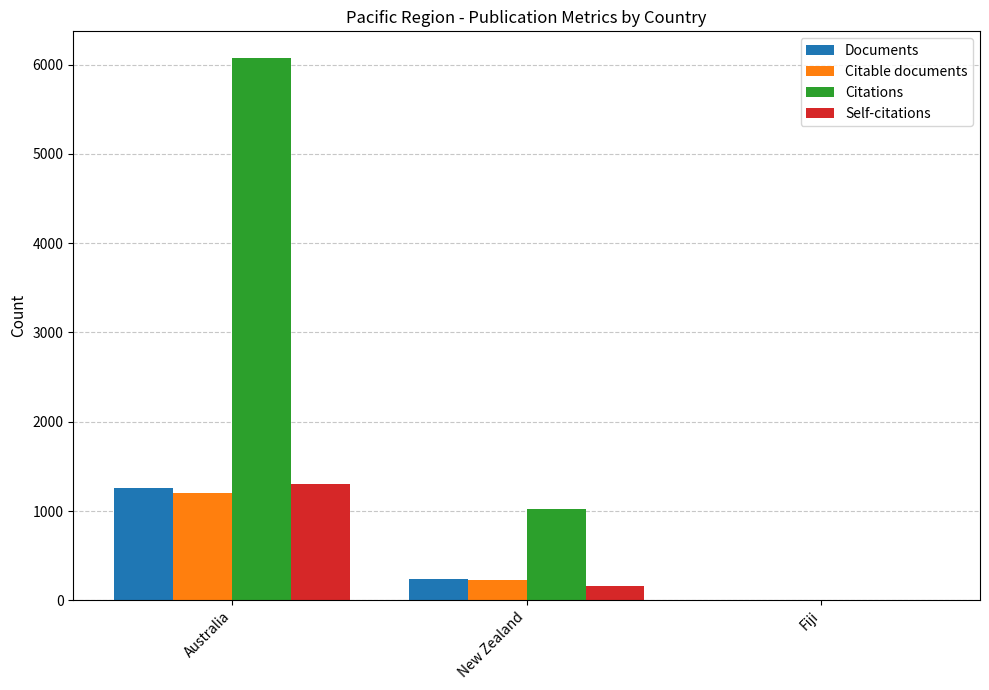

Where is Citations nearest to the value 3036?

New Zealand